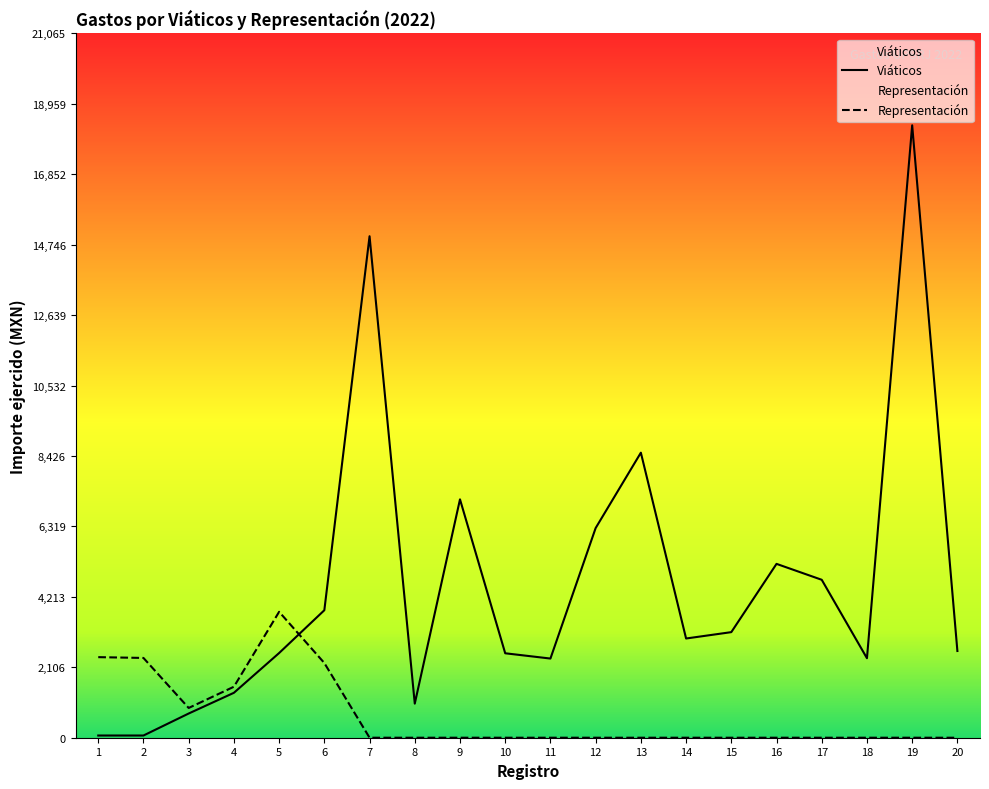

What is the maximum value shown in the chart?

18318.0